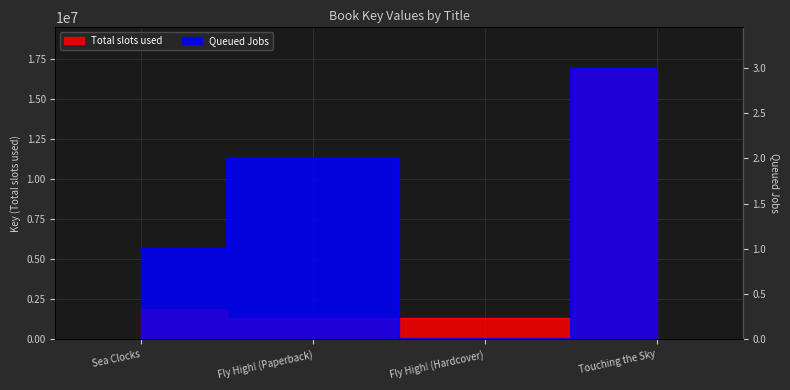

True or false: Queued Jobs and Total slots used intersect in this chart.

False